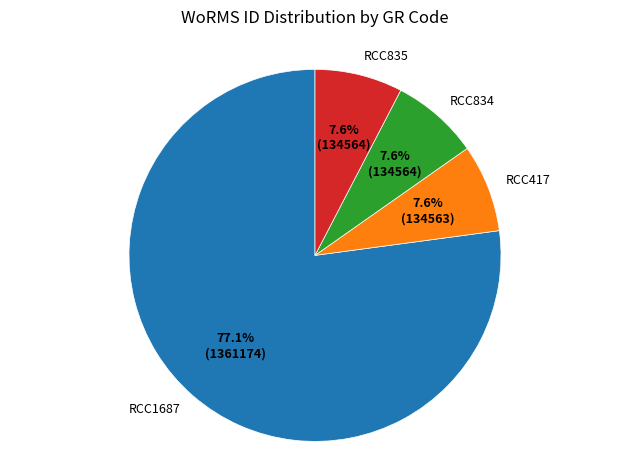

What is the largest slice in the pie chart?

RCC1687